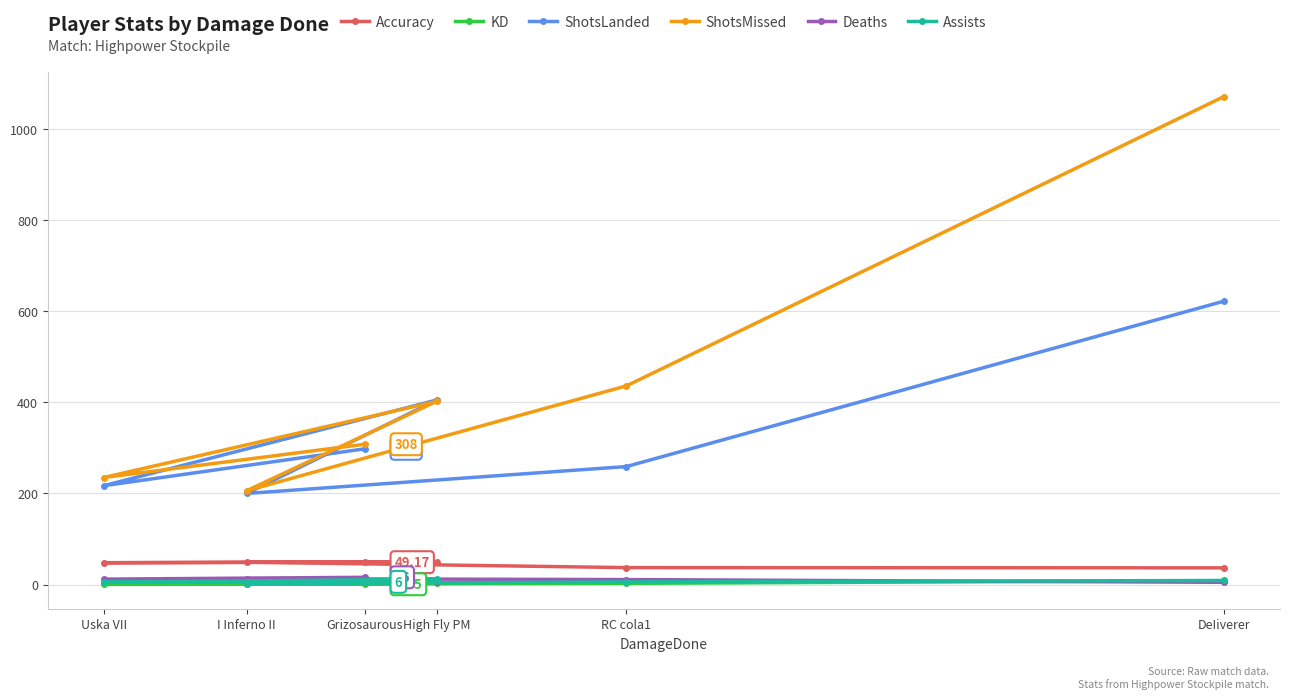

At how many categories does at least one series exceed 498?

1